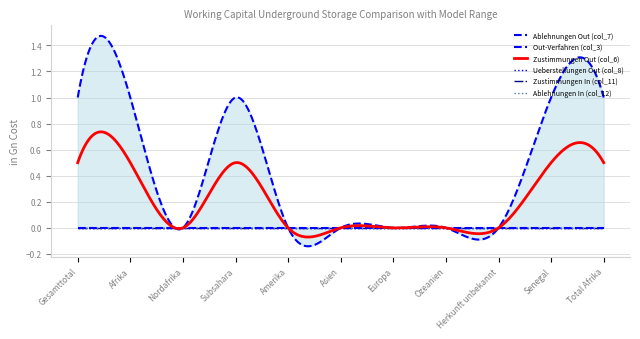

Between Afrika and Senegal, which series saw the biggest shift?

Out-Verfahren (col_3)